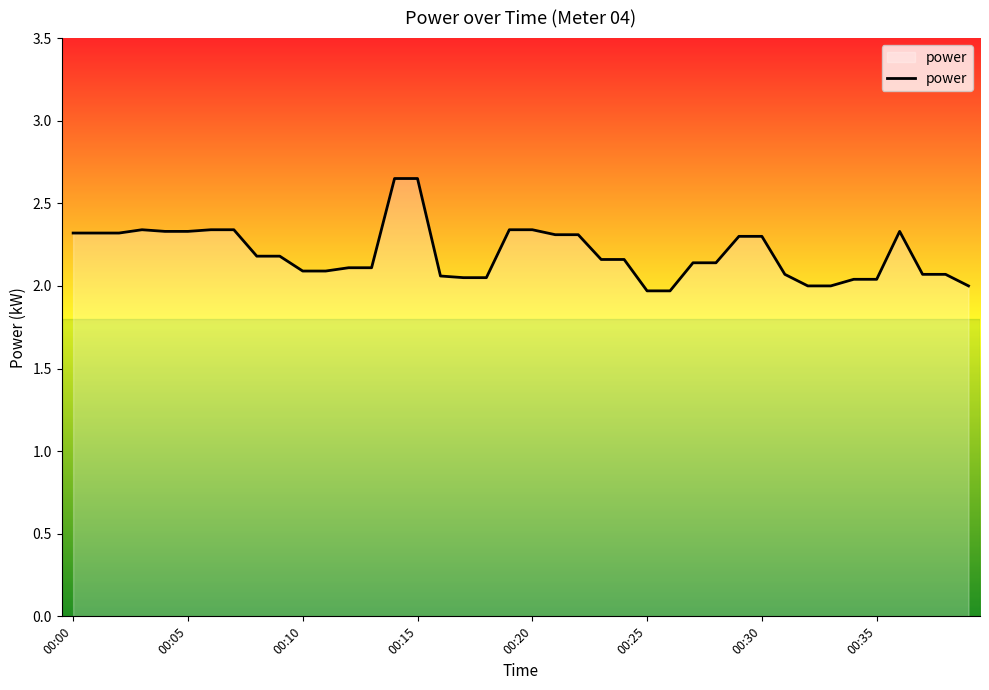

What is the difference between the maximum and minimum values?

0.7